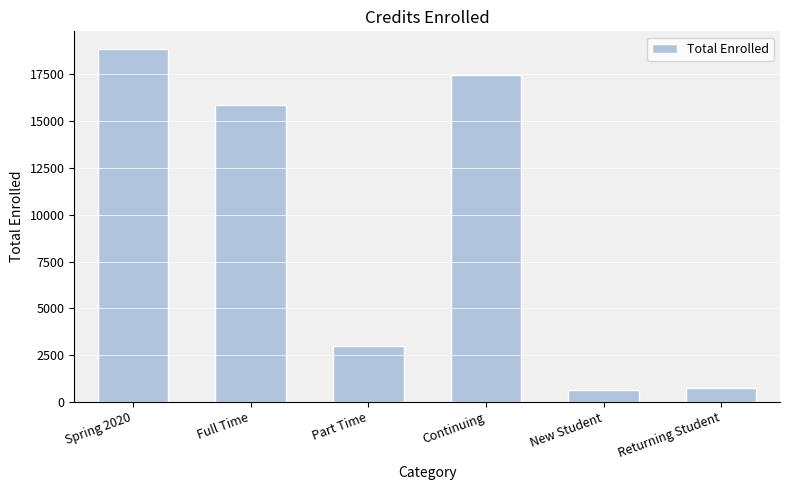

Approximately how many times larger is the value at Spring 2020 compared to New Student?

28.8